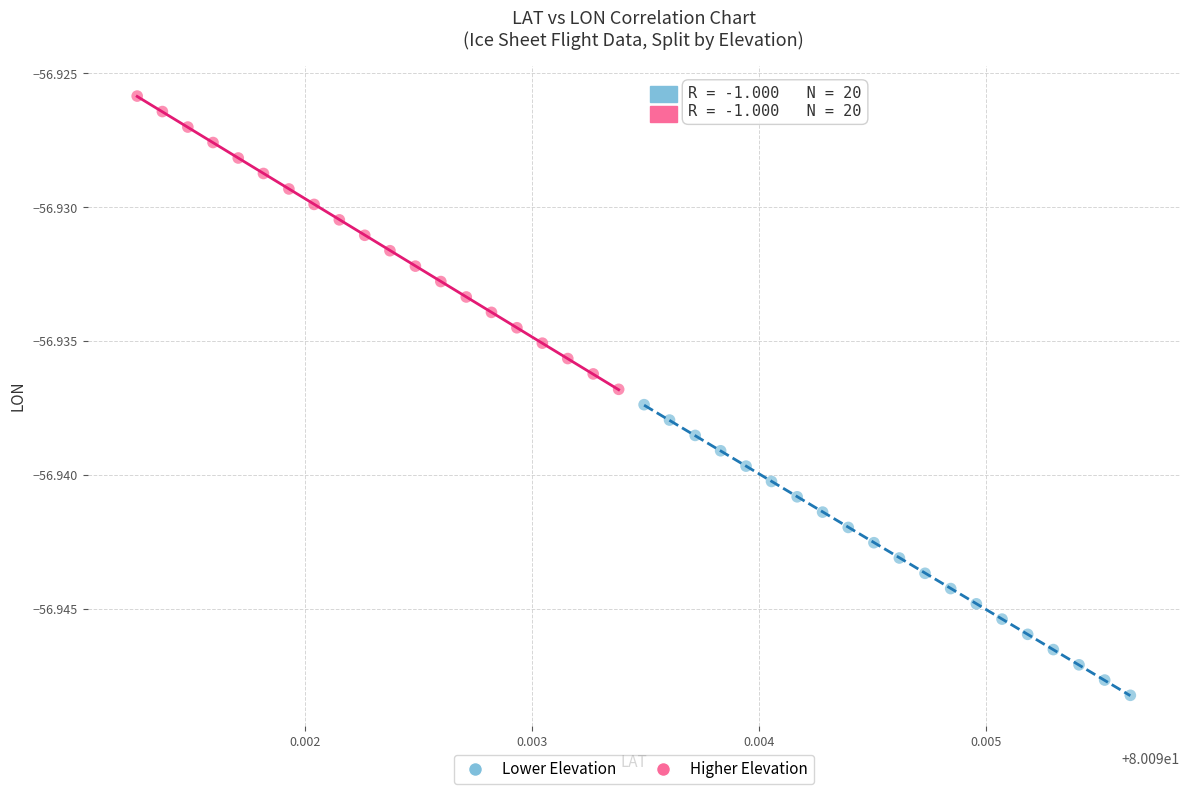

Which series has the largest Y range (max minus min)?

Higher Elevation